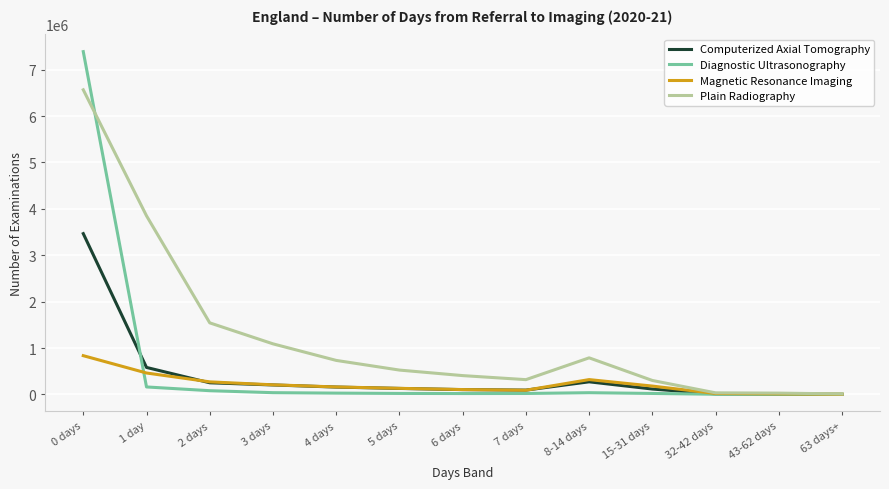

What is the approximate value of Computerized Axial Tomography at 43-62 days, to the nearest 50?

5200